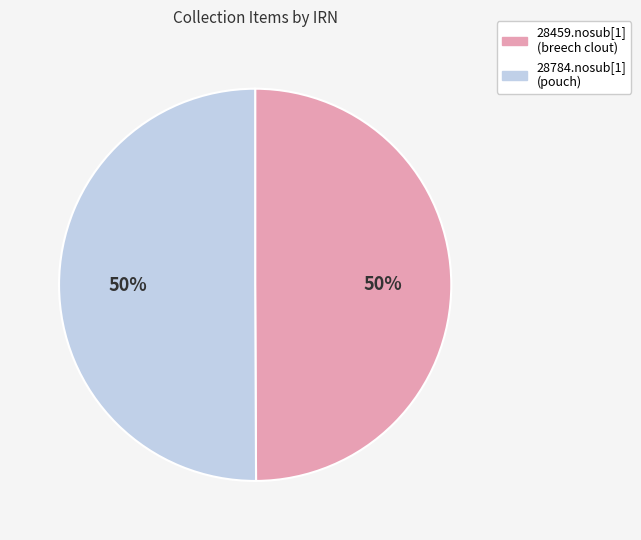

To the nearest percent, what portion does 28459.nosub[1] (breech clout) represent?

50%